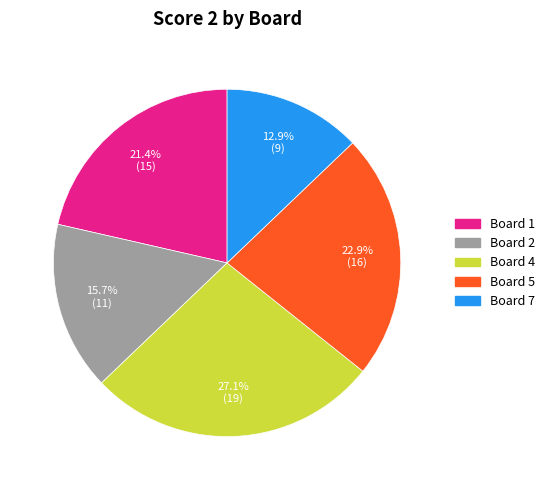

Count the number of slices in the pie.

5